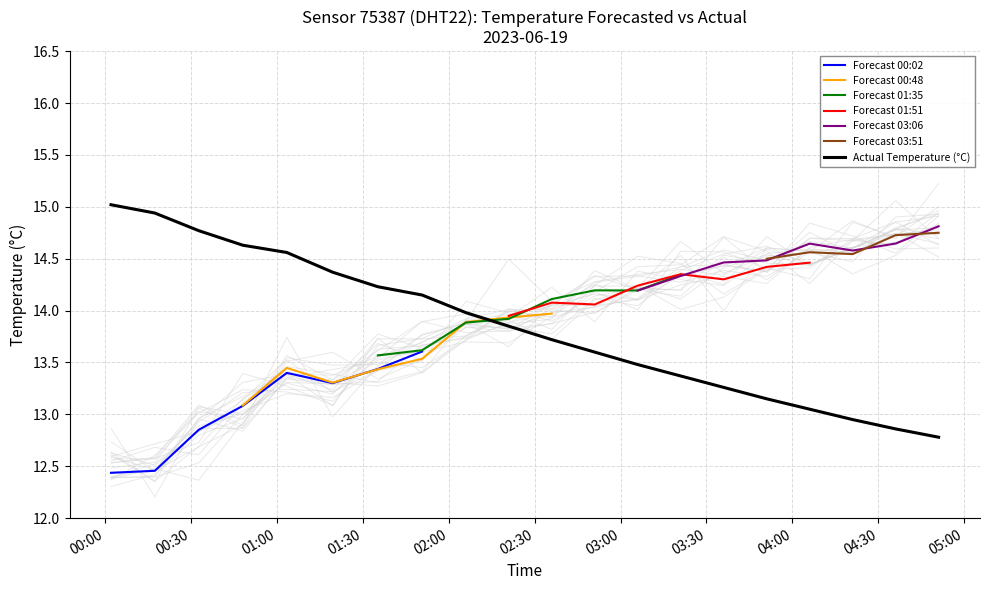

What position from the right is 01:19?

15